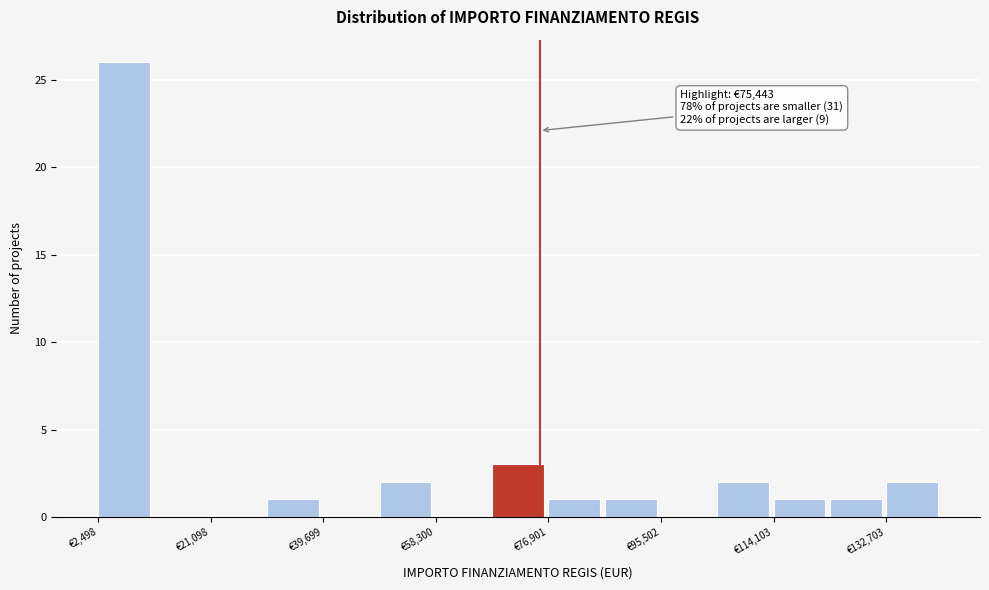

Over which range of the x-axis is the bar tallest?

2000 to 12000